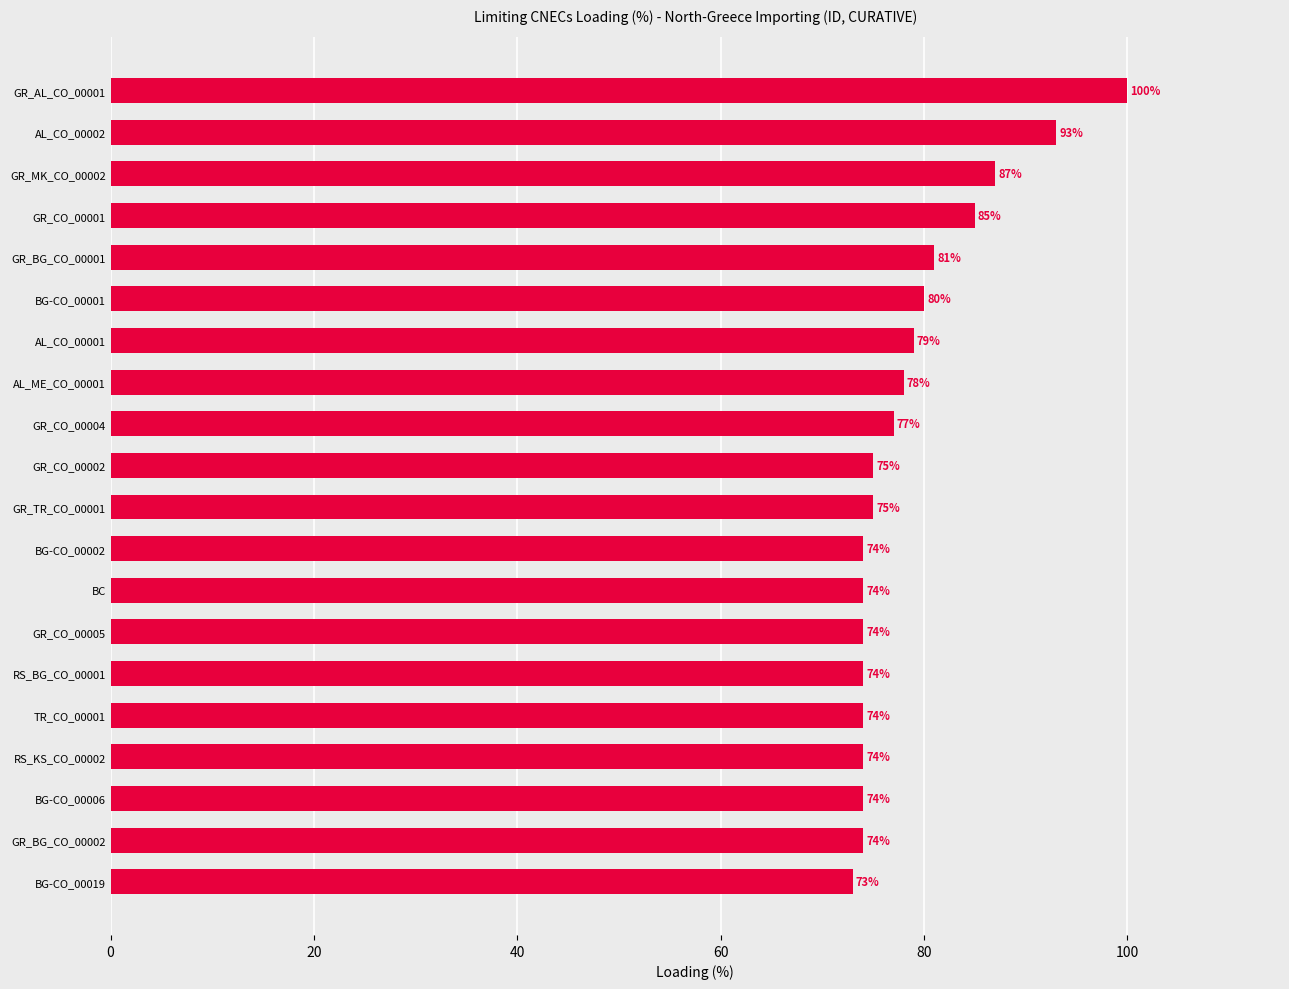

What is the maximum value shown in the chart?

100